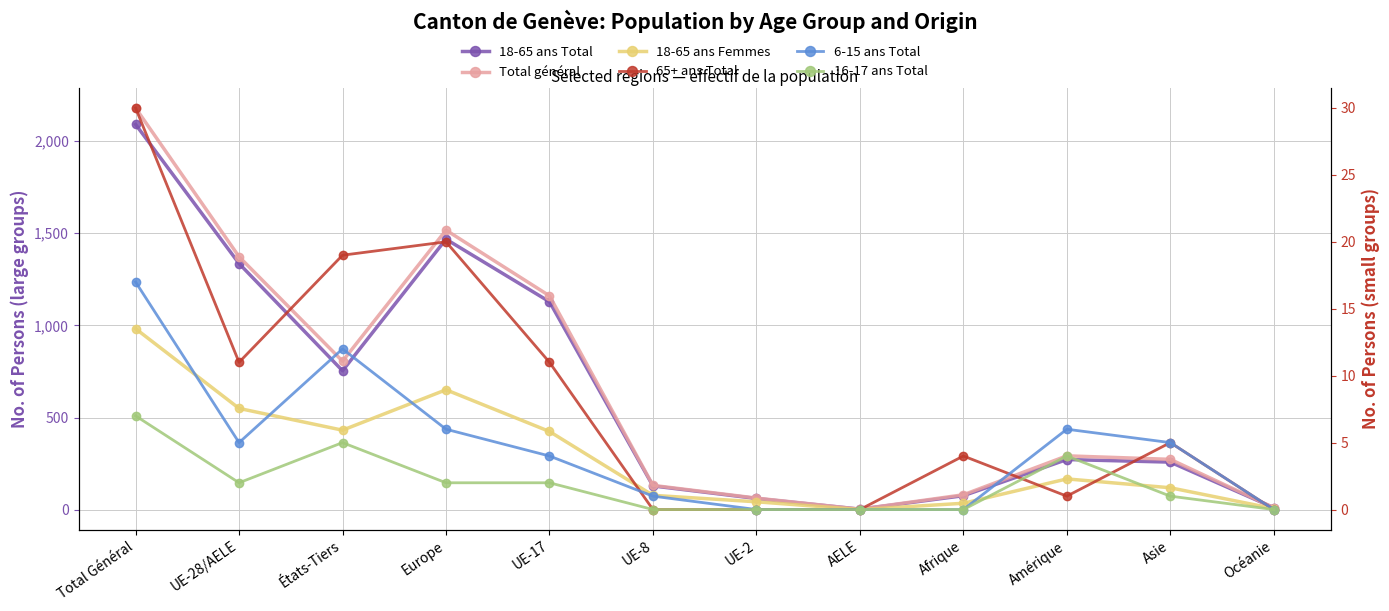

What is the value of the 18-65 ans Total point at the 3rd from the left?

754